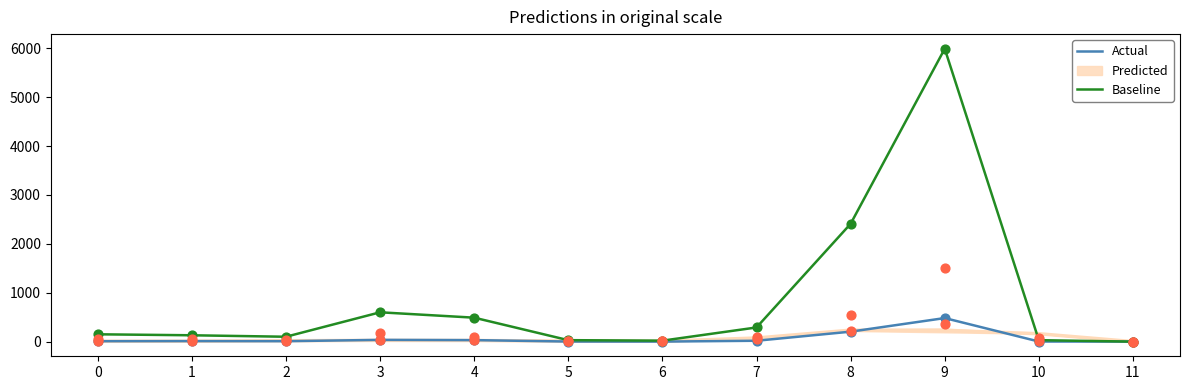

Which series contains the highest Y value?

Baseline